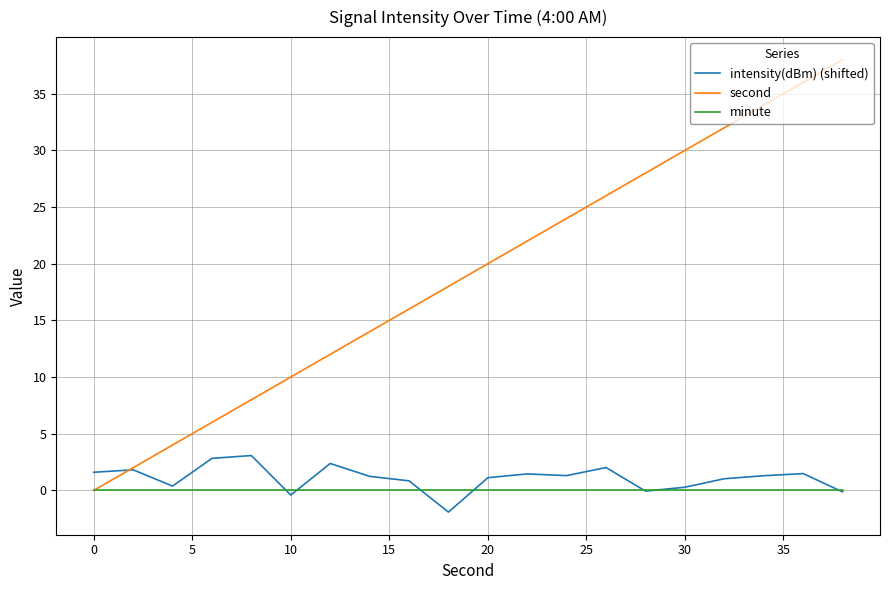

Rank the series by their maximum value, from lowest to highest.

minute, intensity(dBm) (shifted), second